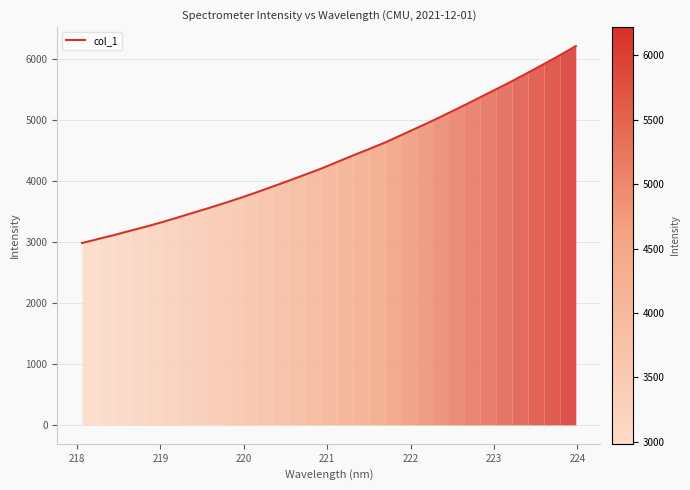

What is the minimum value shown in the chart?

2984.5